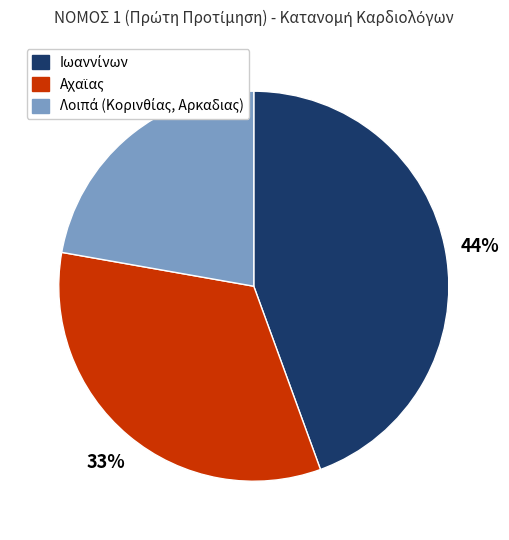

Count the number of slices in the pie.

3